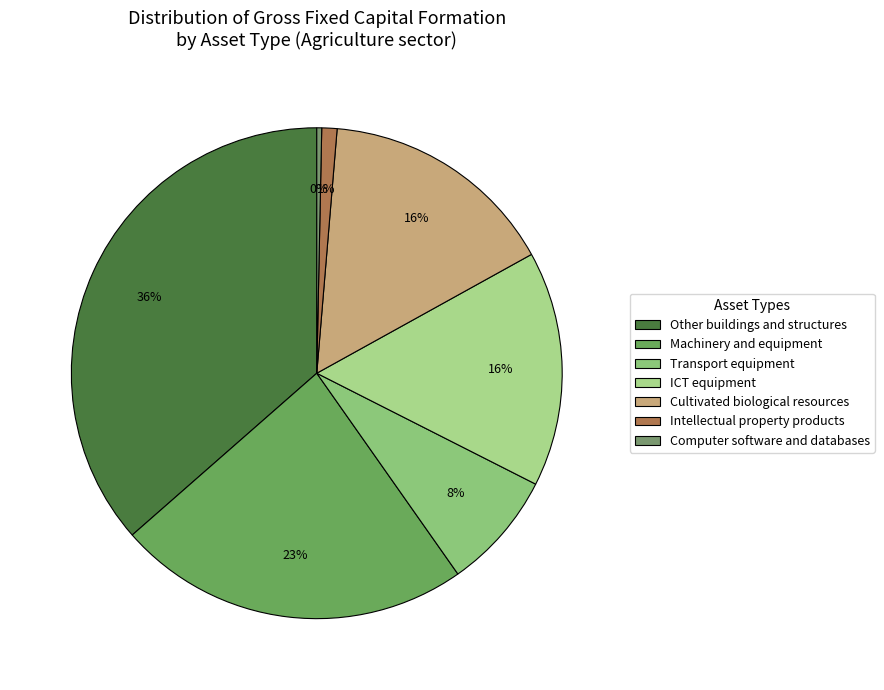

How many slices are in this pie chart?

7